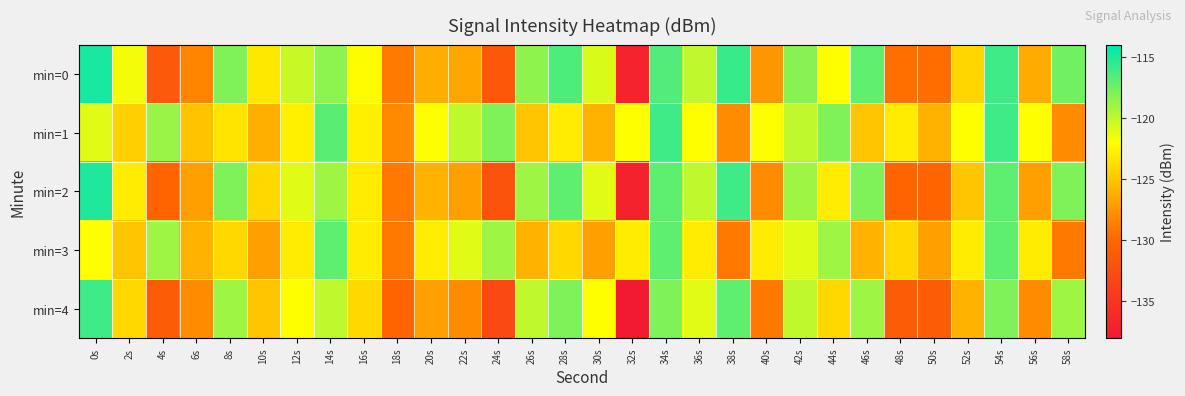

Which series changed the most between 0s and 2s?

min=2